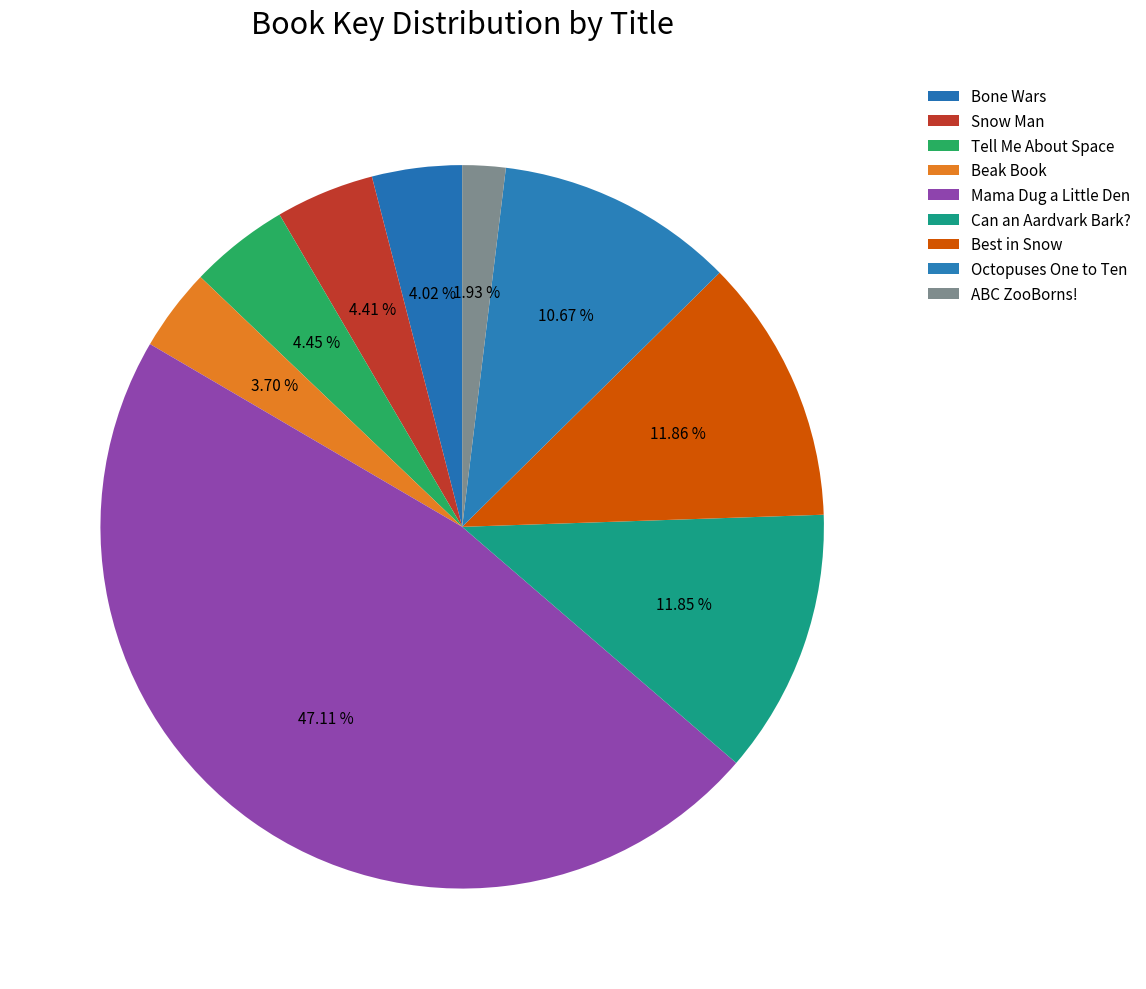

Which category has the smallest portion of the pie?

ABC ZooBorns!